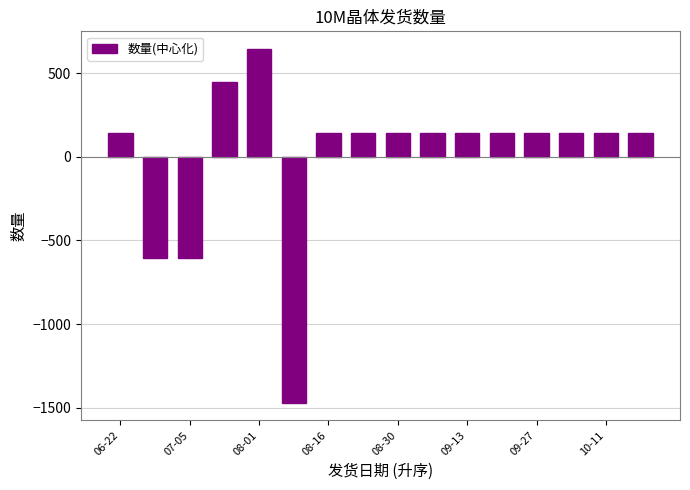

What is the difference between the maximum and minimum values?

2115.0